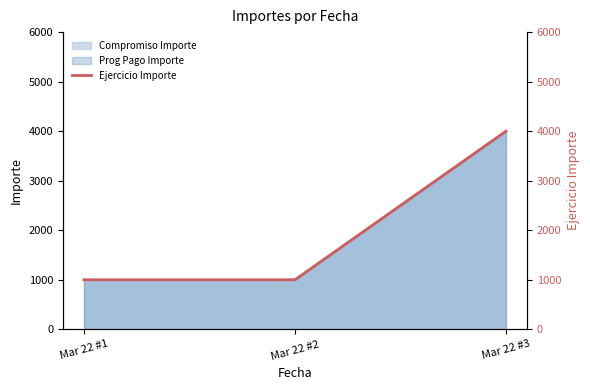

Rank the categories by value from lowest to highest.

Mar 22 #1, Mar 22 #2, Mar 22 #3